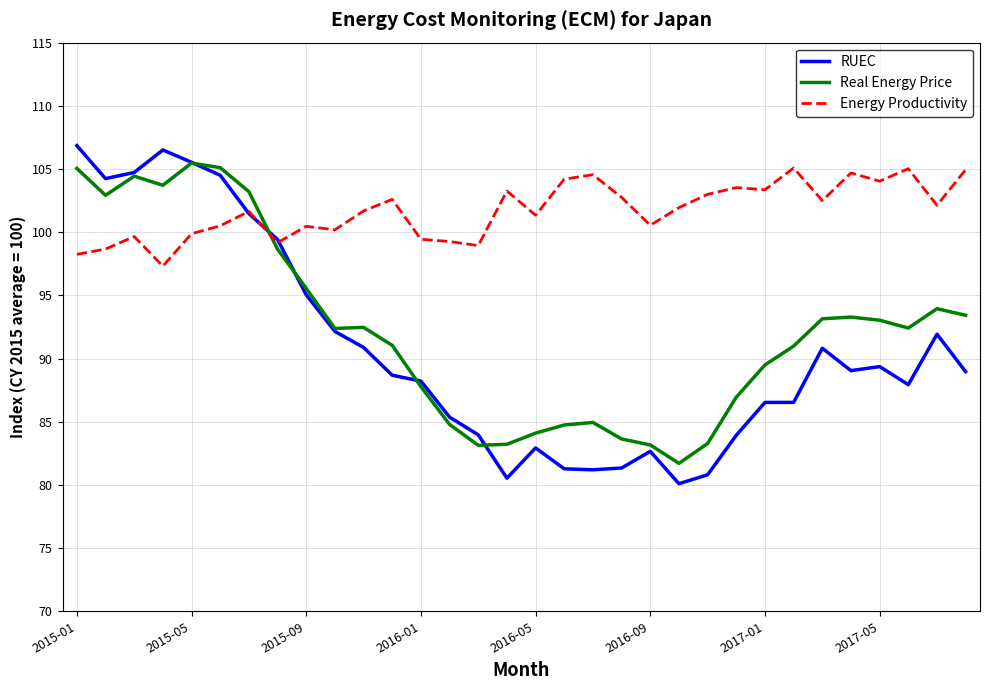

How many intersections are there between Energy Productivity and Real Energy Price?

1